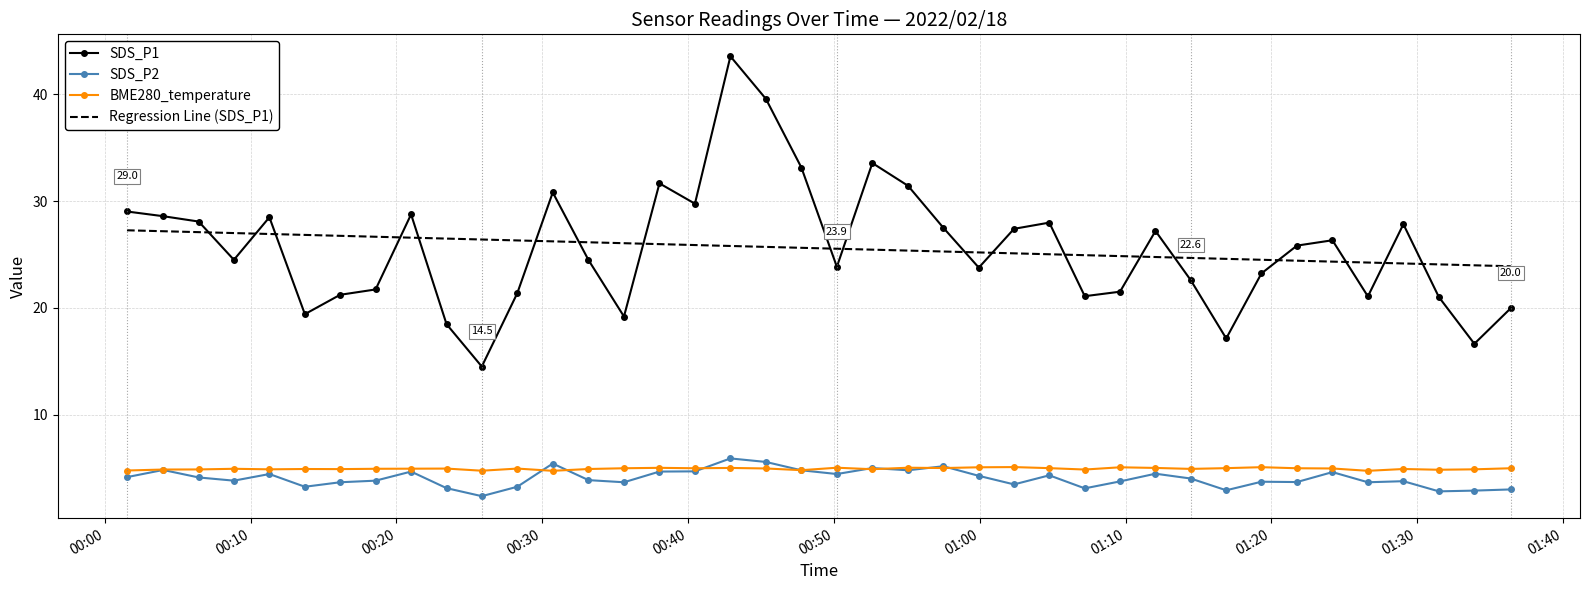

What is the maximum value shown in the chart?

43.5